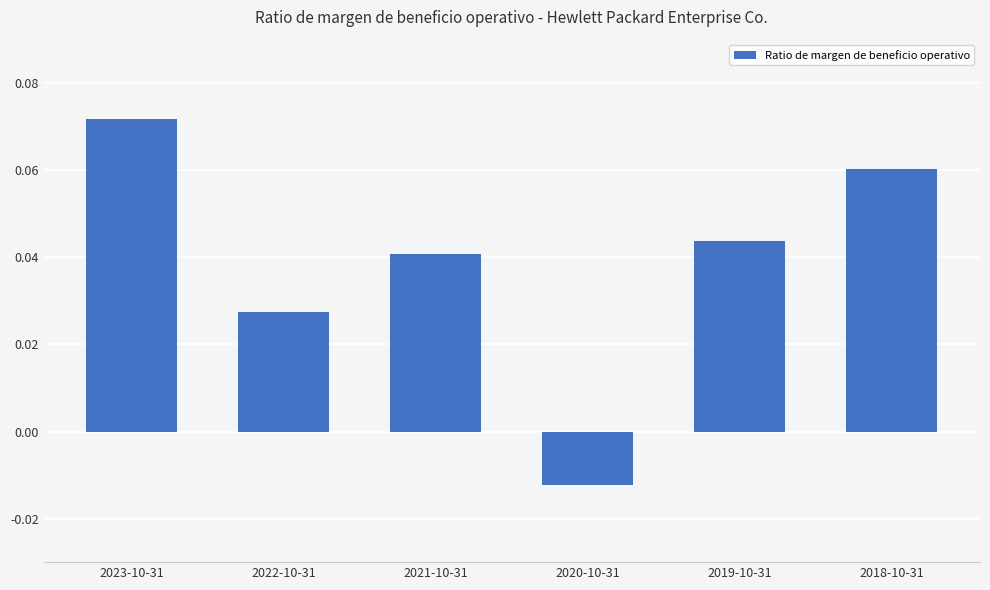

Which label corresponds to the largest value in the chart?

2023-10-31